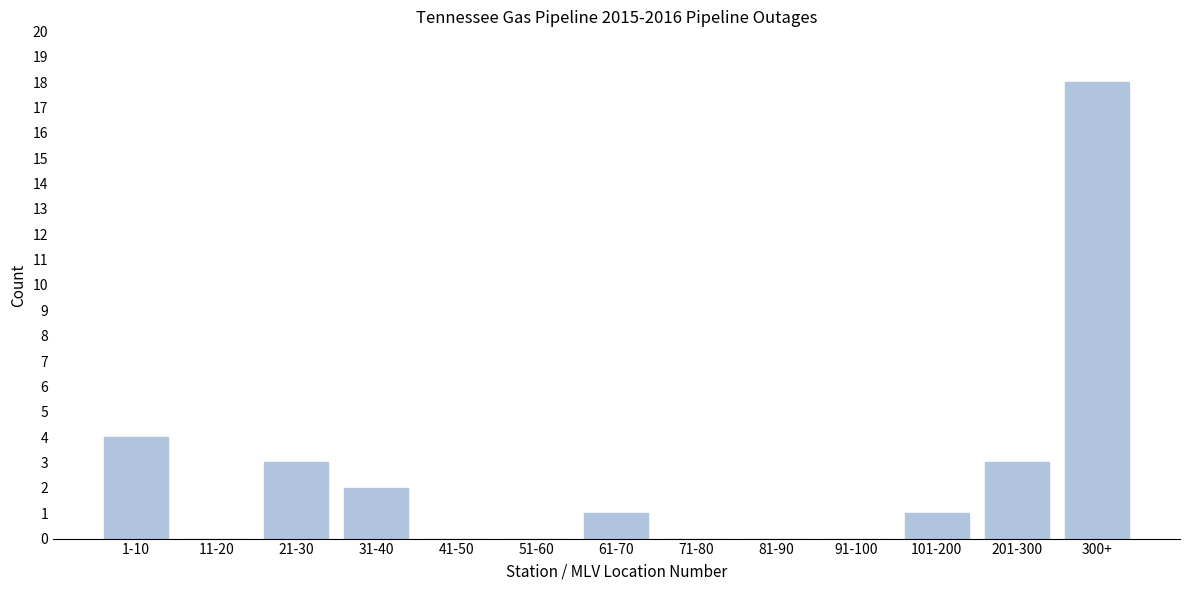

Reading left to right, what are all the values shown in this chart?

1-10=4	11-20=0	21-30=3	31-40=2	41-50=0	51-60=0	61-70=1	71-80=0	81-90=0	91-100=0	101-200=1	201-300=3	300+=18